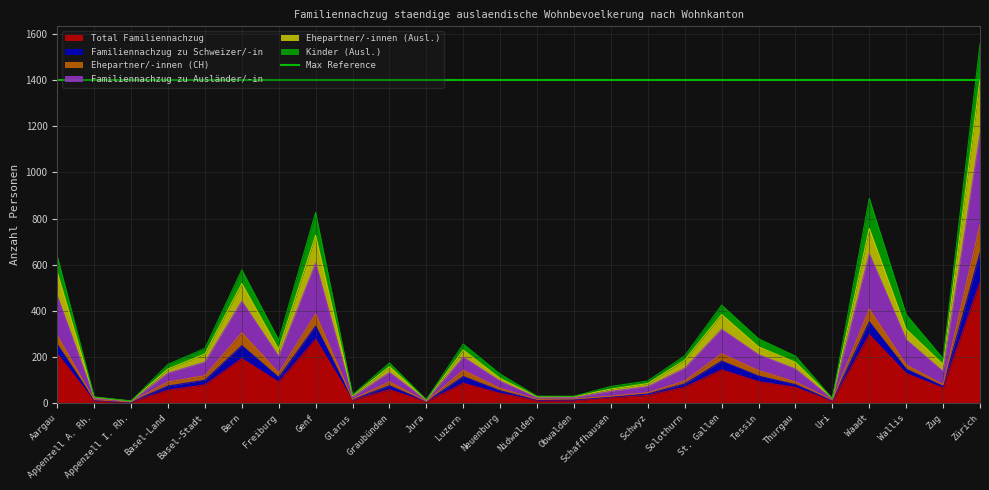

Which has a higher value, Aargau or Appenzell I. Rh.?

Aargau